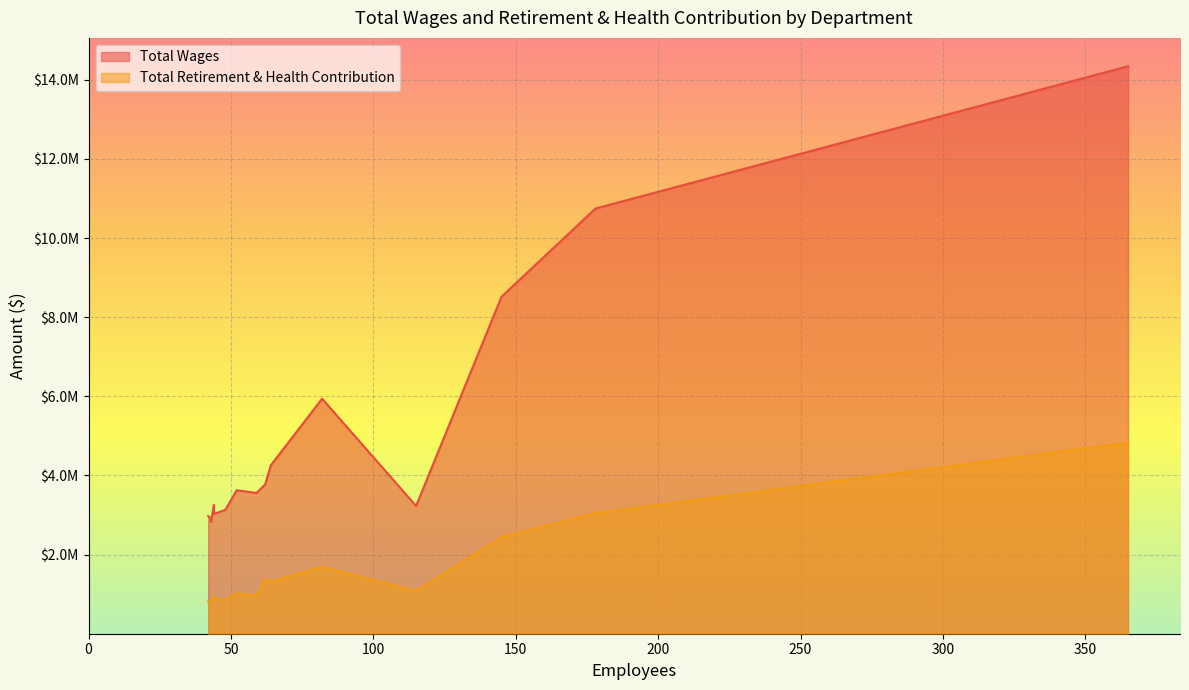

Count the number of categories in the chart.

15